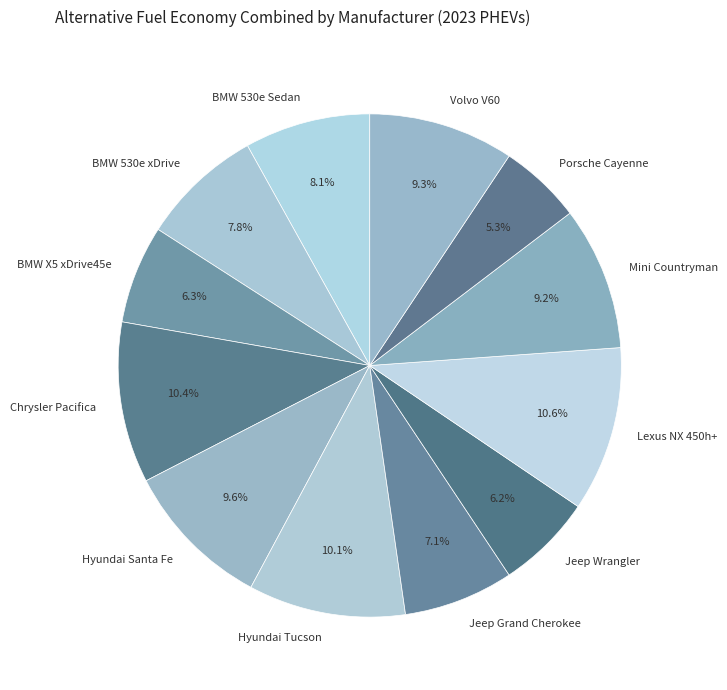

To the nearest percent, what is the difference between the largest and smallest slice percentages?

5%